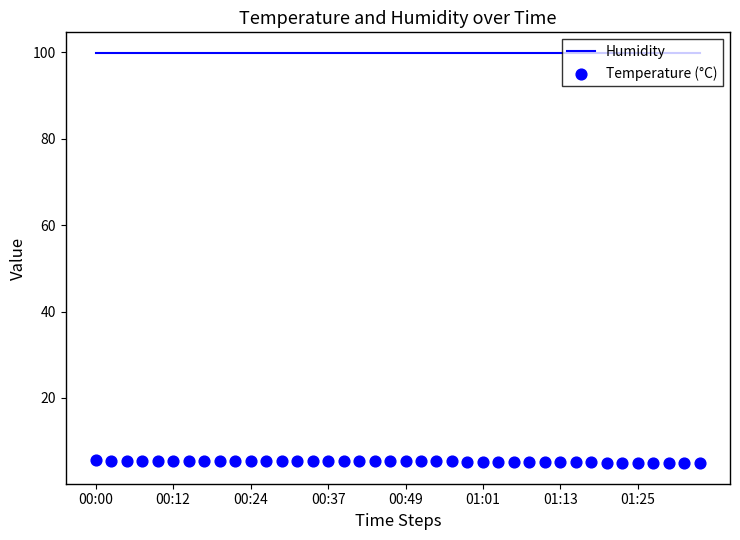

At which category is the sum across all series the highest?

00:00